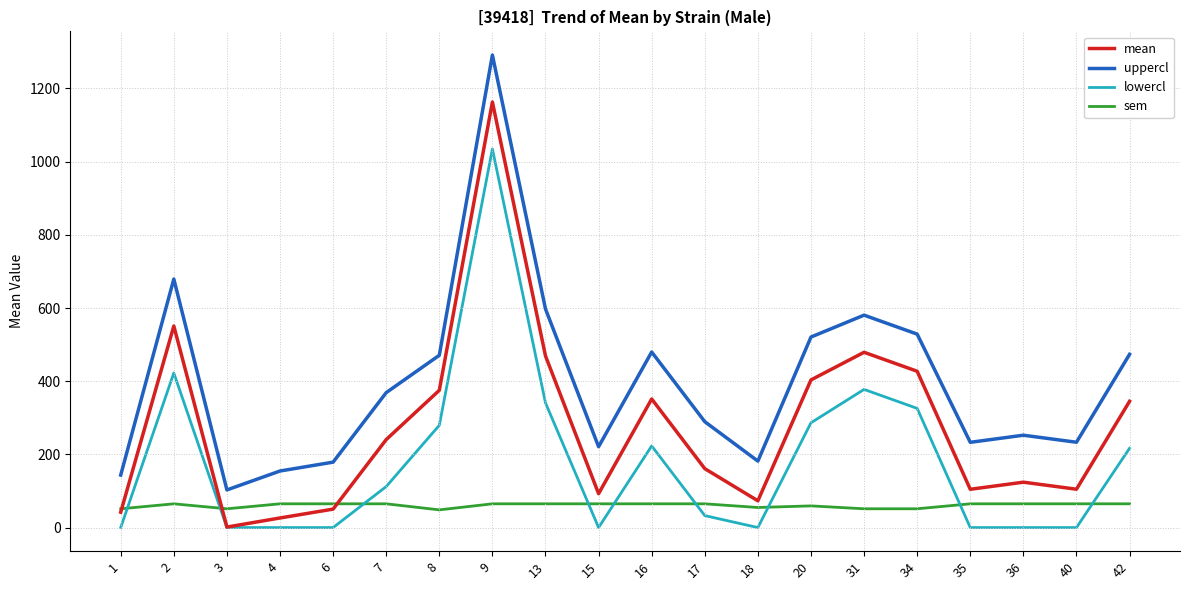

At which label is uppercl closest to 697?

2